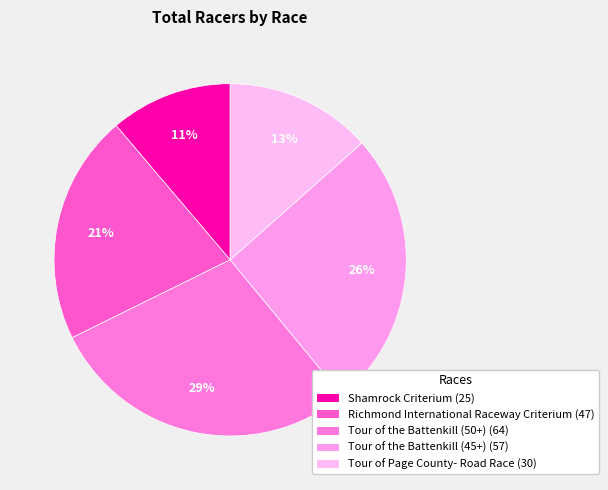

How many segments does this pie chart have?

5